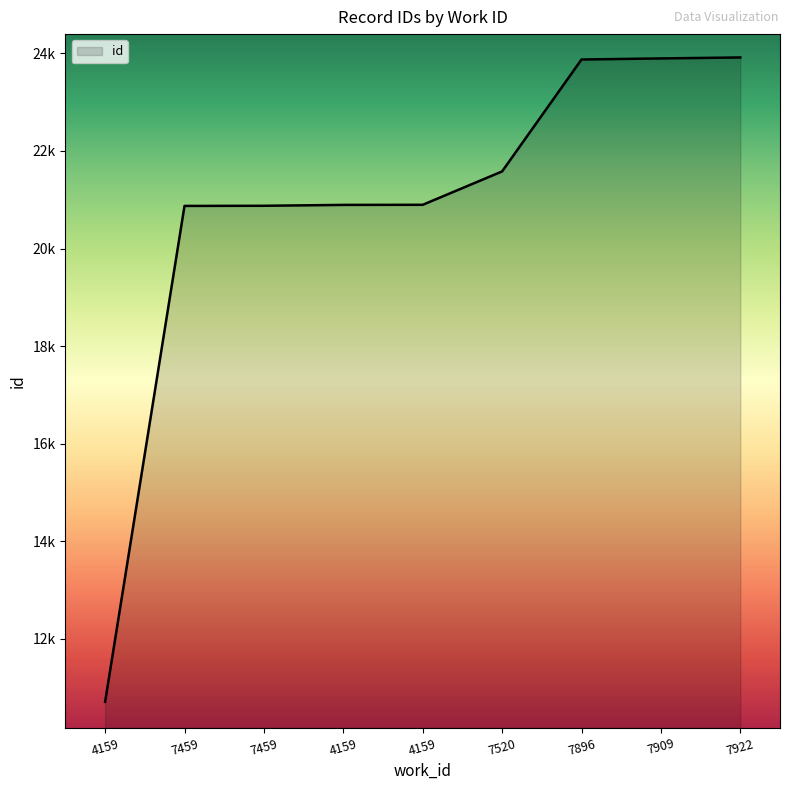

What is the difference between the second highest and minimum values?

13187